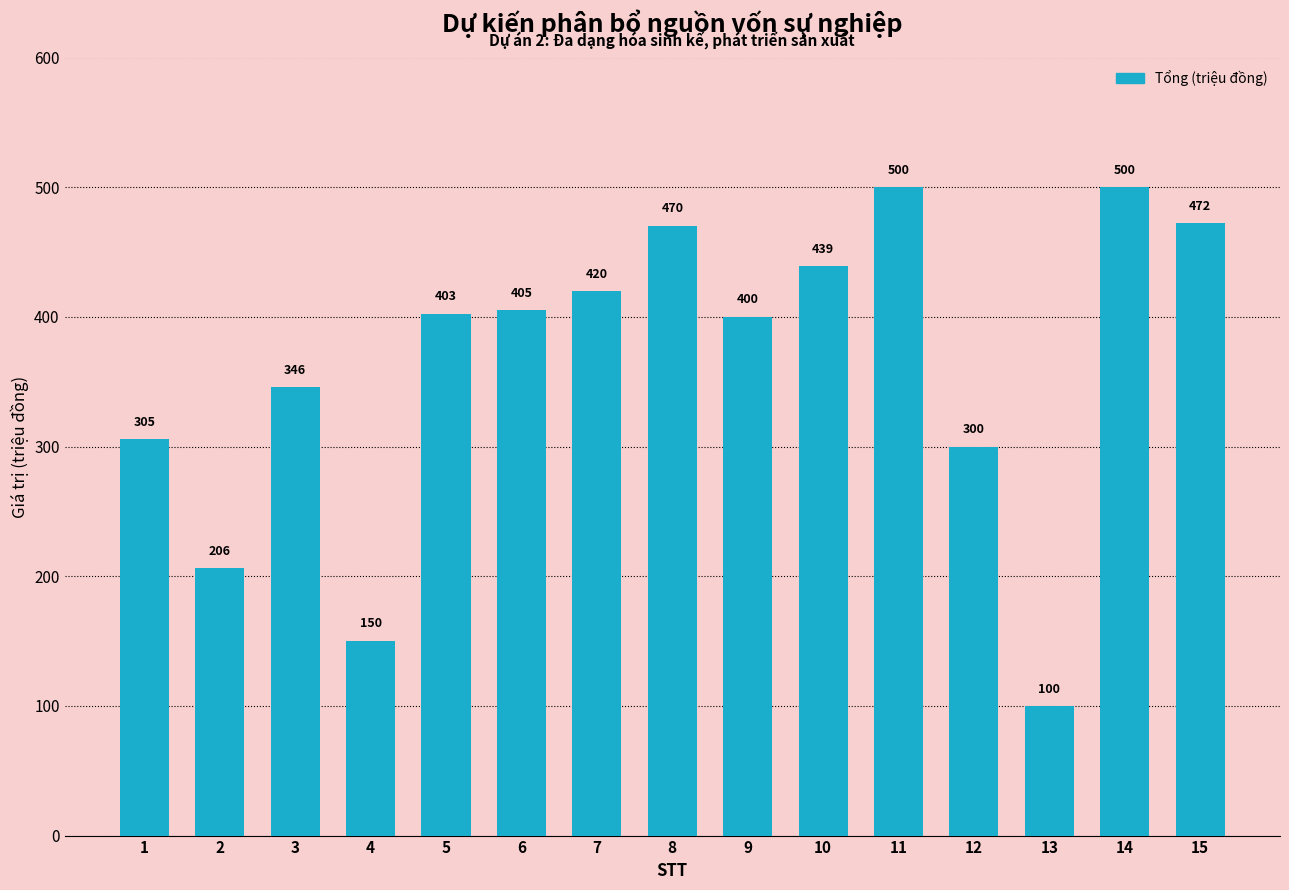

What is the approximate value at 14?

500.0